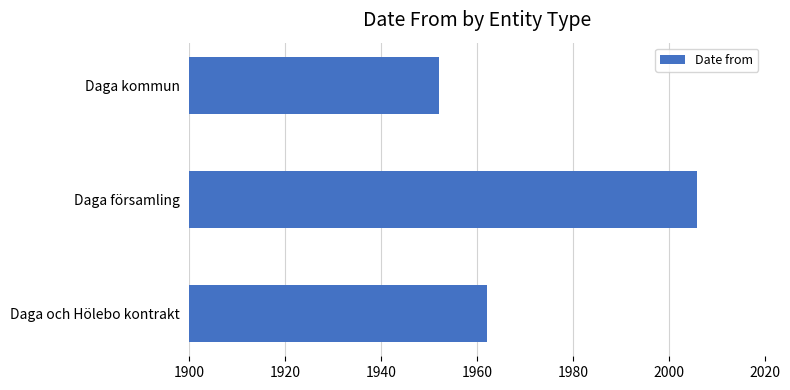

How many data points does each series have?

3